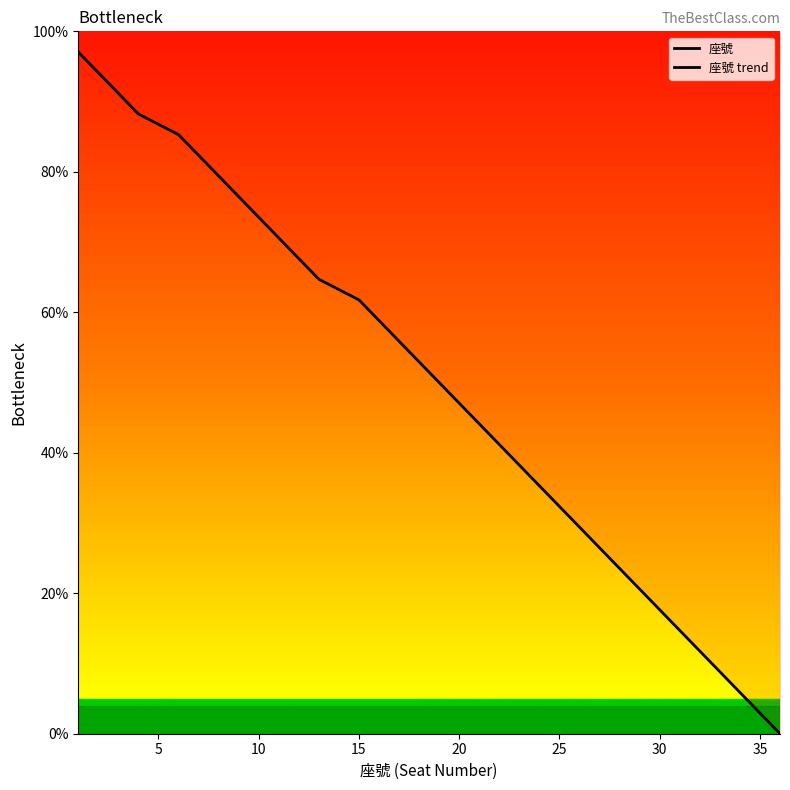

How many values are below 50?

17